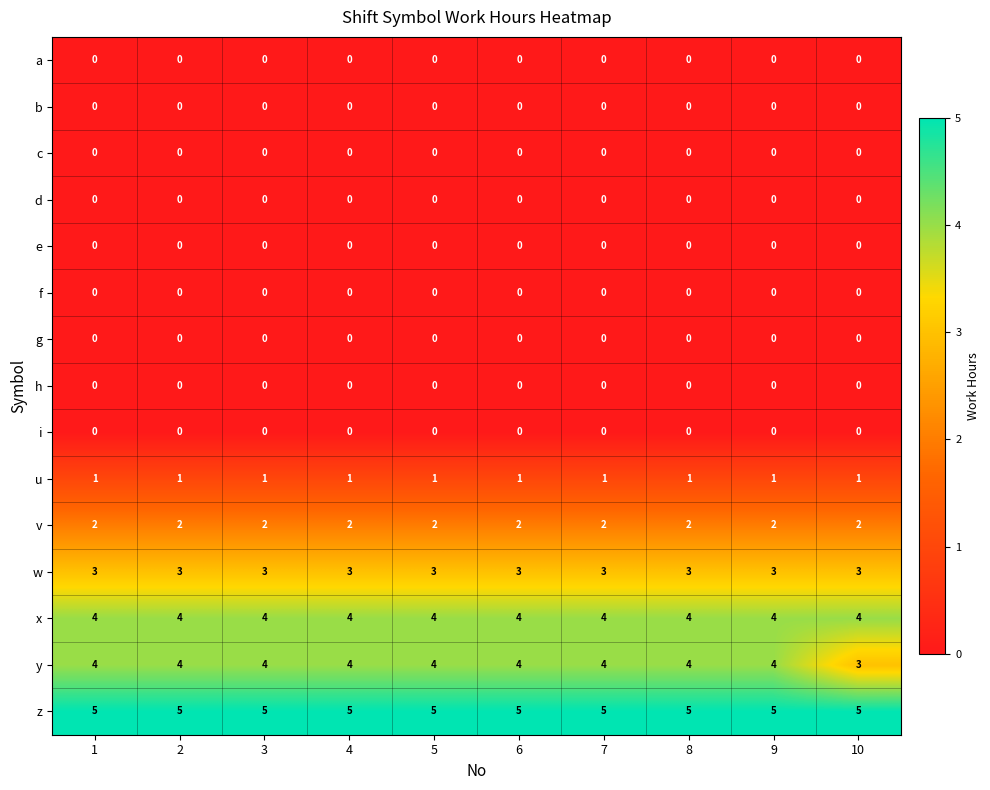

What is the average value of the y series?

4